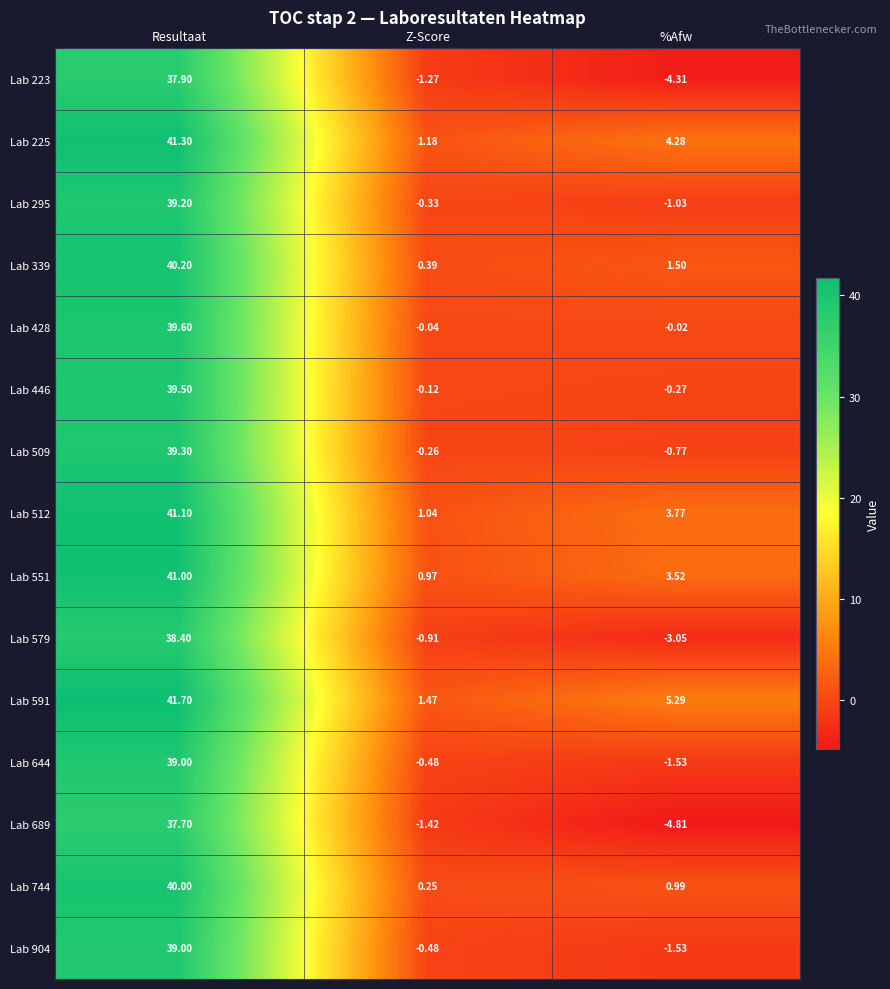

Where is Lab 512 nearest to the value 21?

%Afw